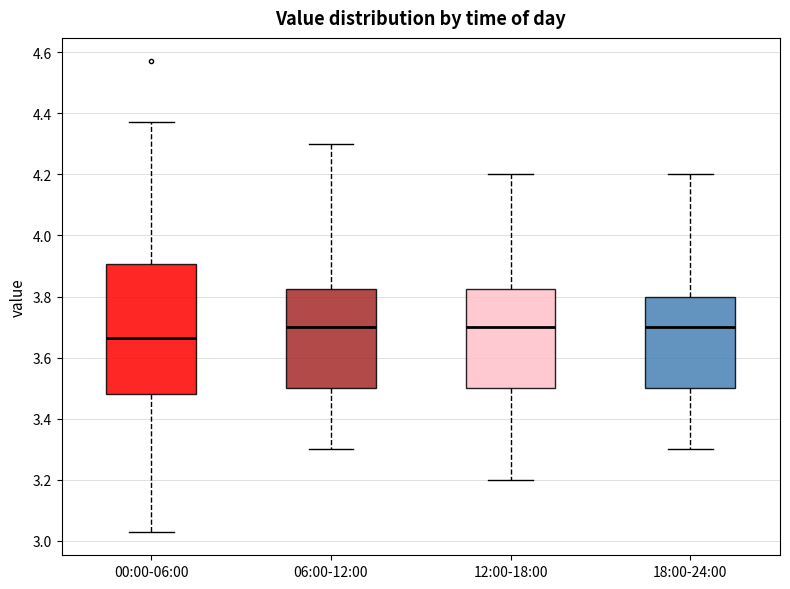

Where does the lower whisker of the box for 18:00-24:00 end on the y-axis? The values are not printed on the chart, so give them approximately, as read against the axis.

3.30